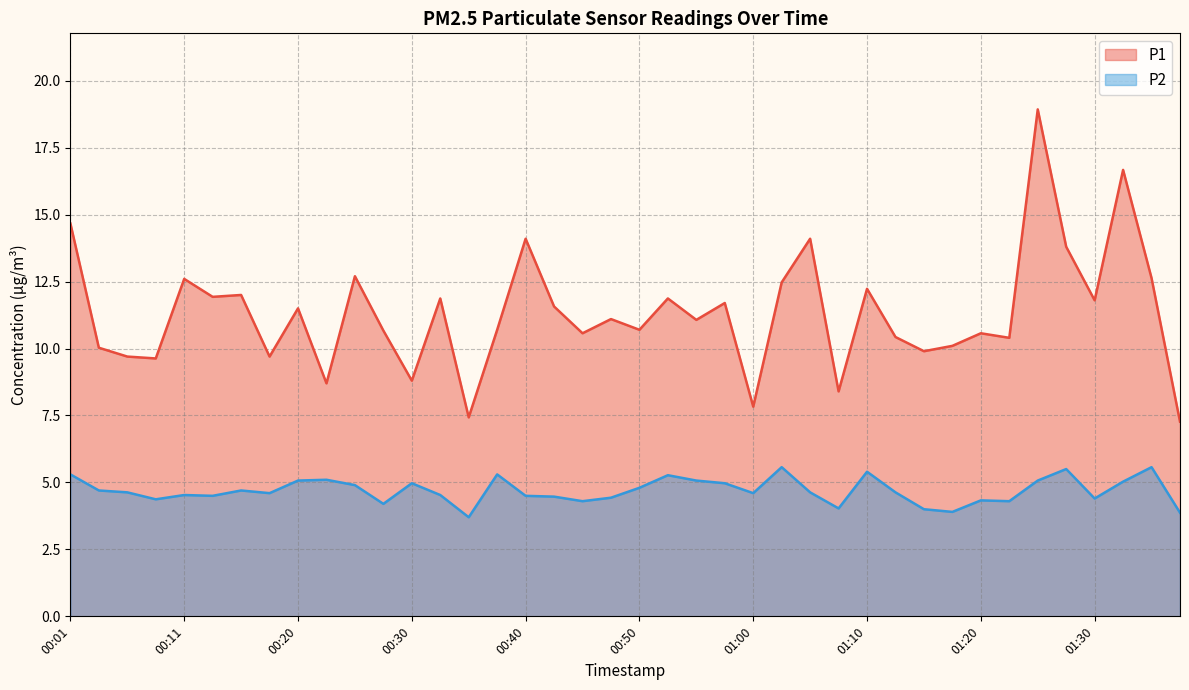

True or false: P2 and P1 intersect in this chart.

False